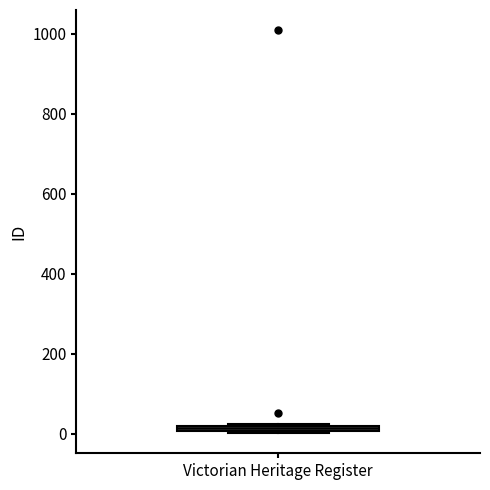

Where is the upper edge of the box for Victorian Heritage Register on the y-axis? The values are not printed on the chart, so give them approximately, as read against the axis.

20